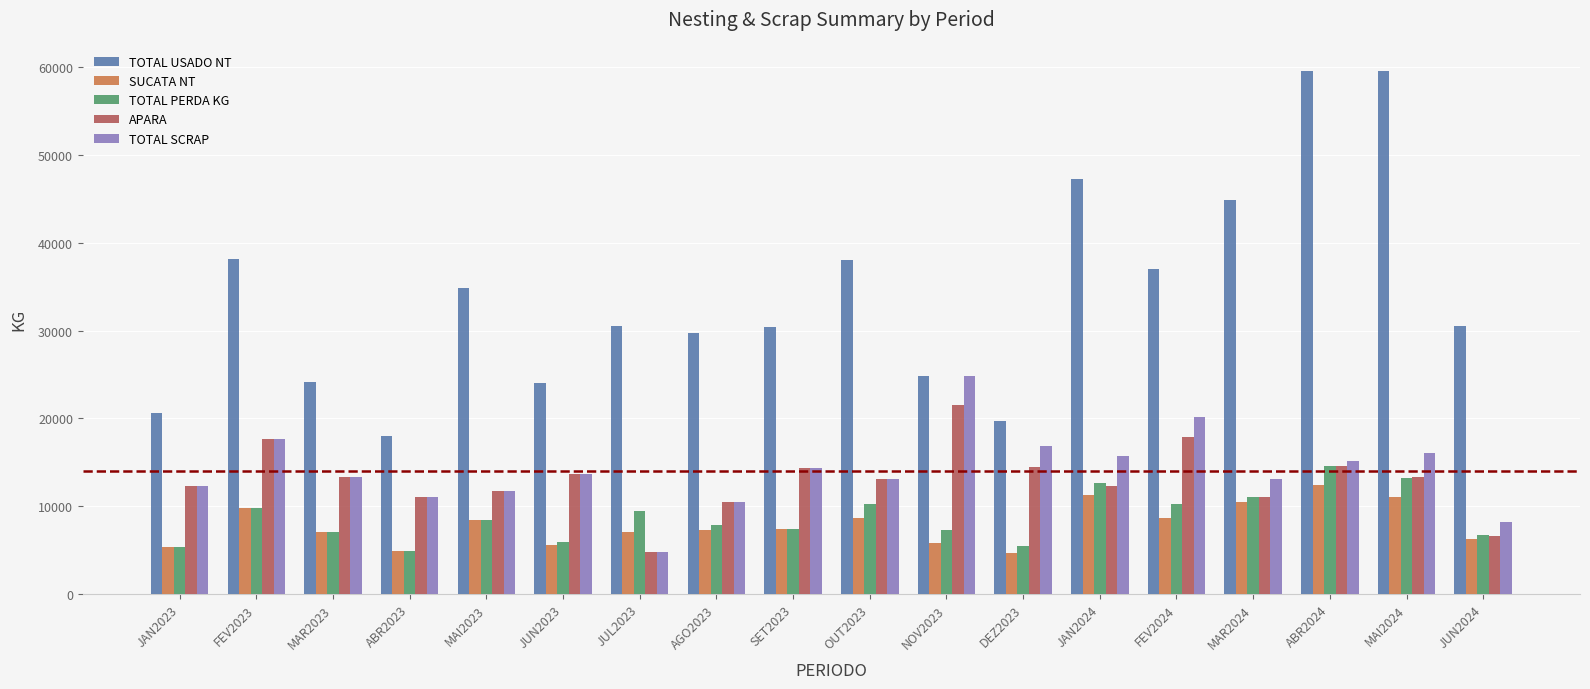

What is the maximum value for TOTAL PERDA KG?

14589.0